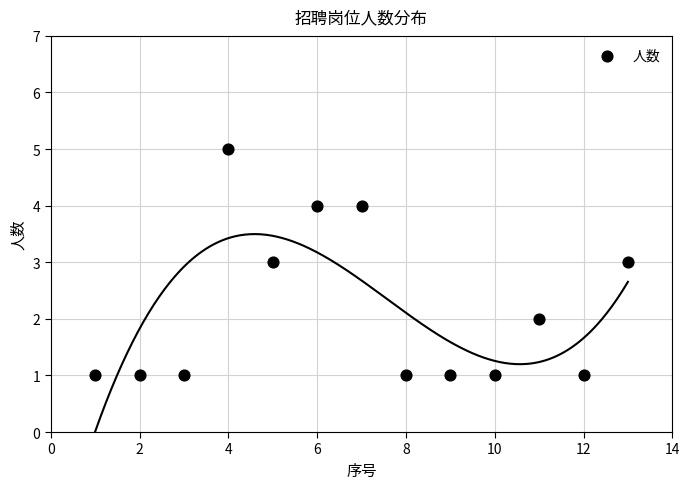

What is the range of Y values (max minus min)?

4